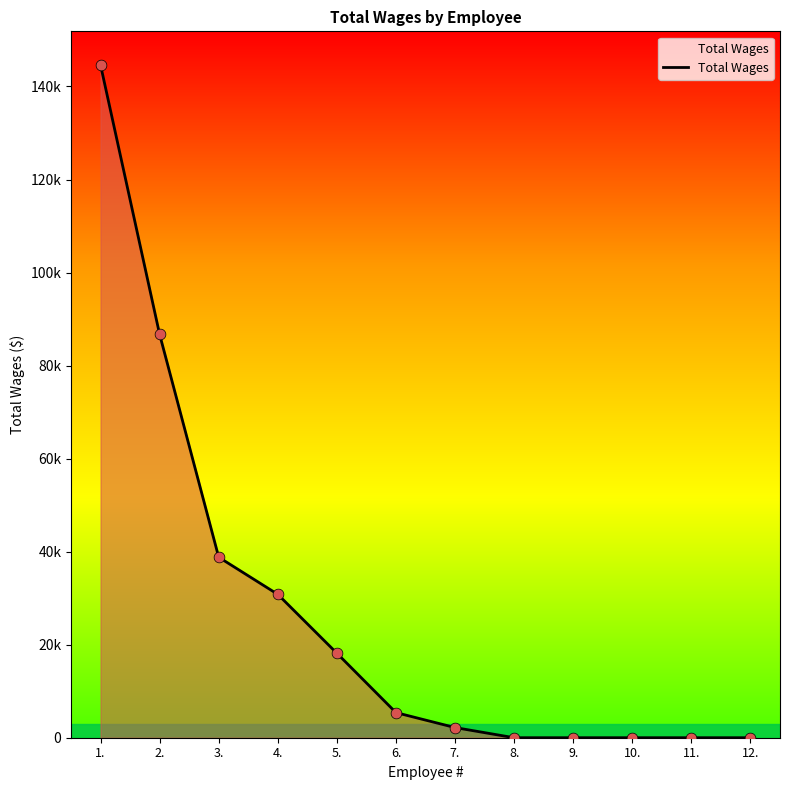

Between 9. and 6., which is larger?

6.